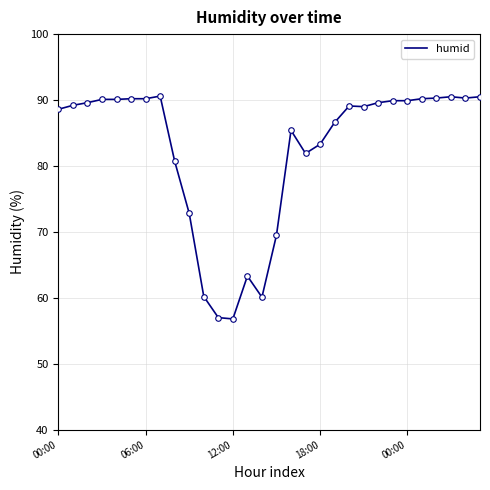

What is the smallest value displayed?

56.8